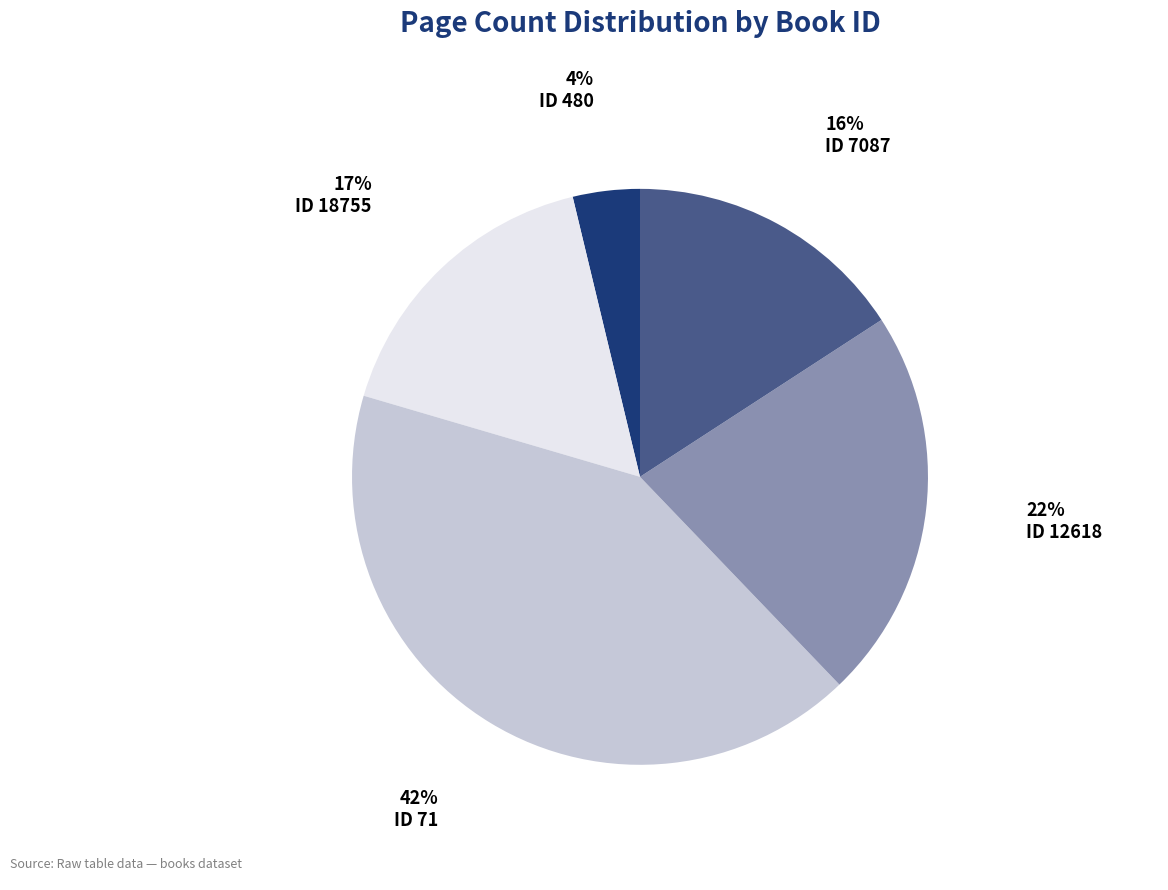

Is there a majority slice in this chart?

No